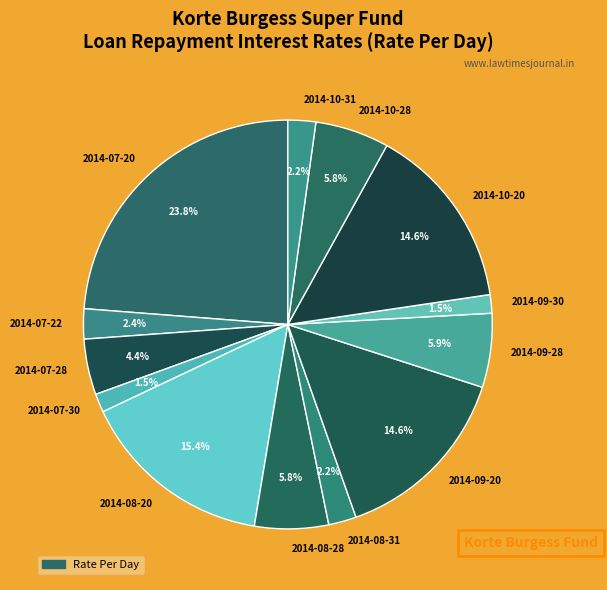

To the nearest percent, what is the difference between the largest and smallest slice percentages?

22%